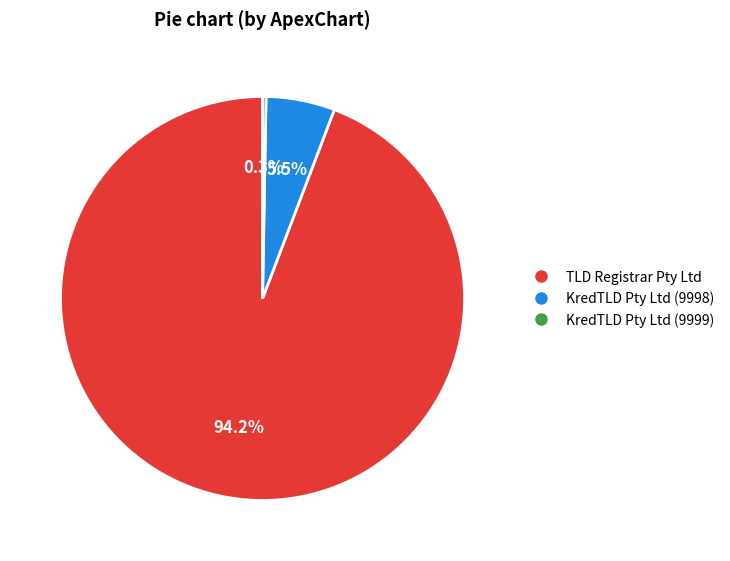

Does any single category account for the majority?

Yes